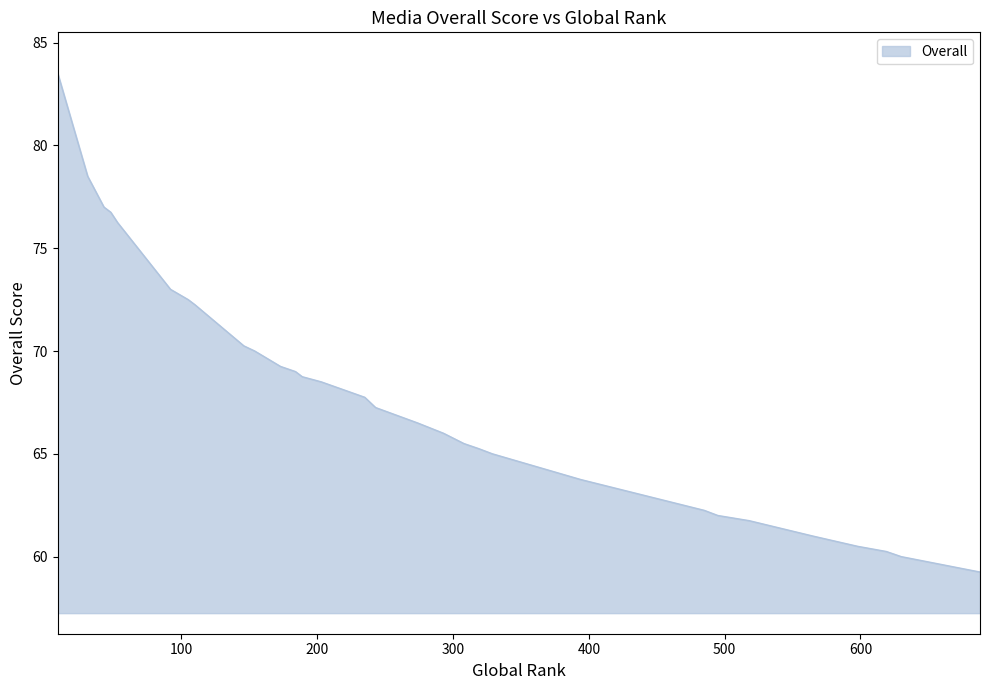

Does the chart have visible grid lines?

No